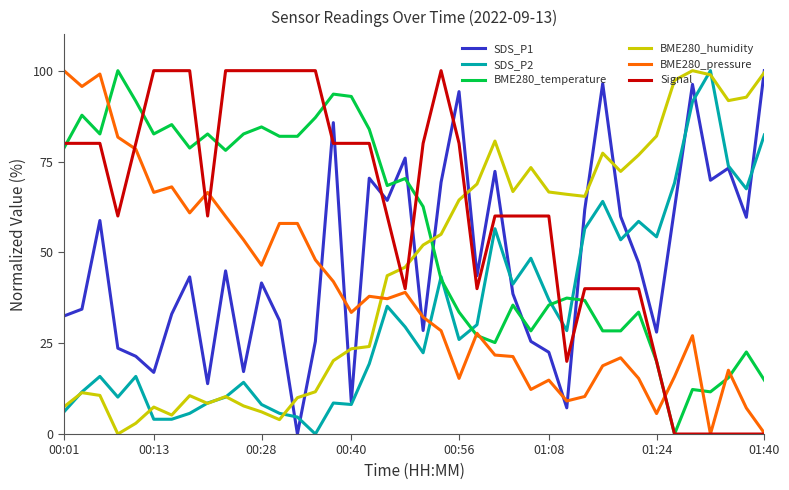

True or false: Signal and BME280_humidity intersect in this chart.

True